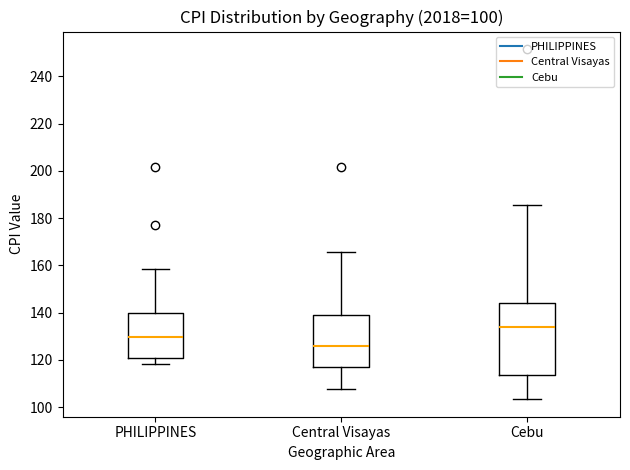

Which box has the lowest median line?

Central Visayas